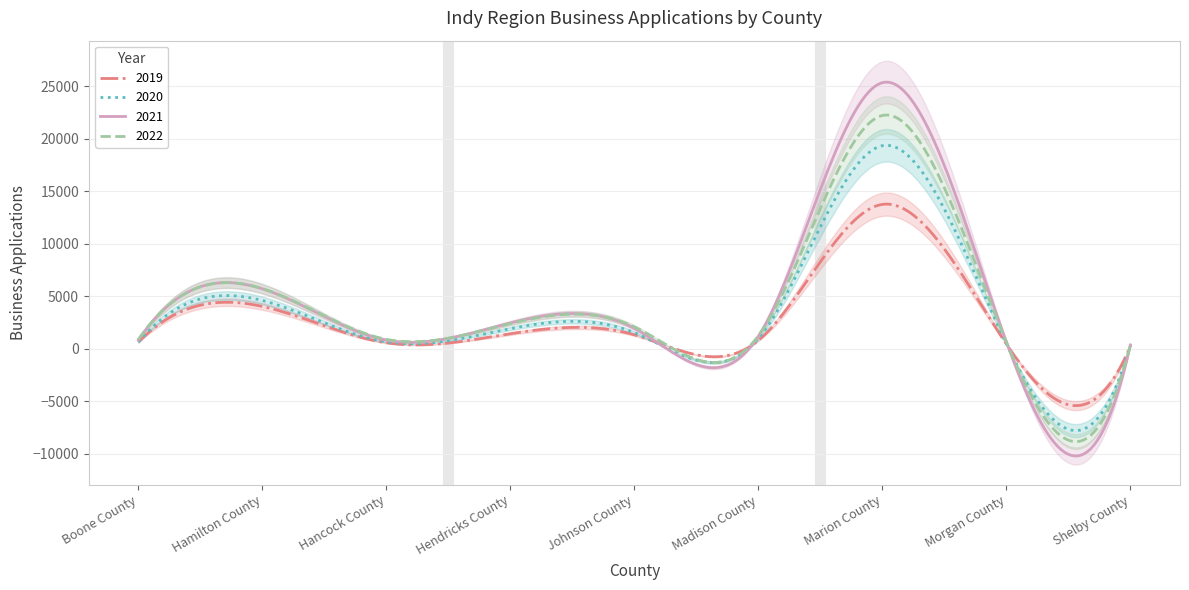

Is it true that 2019 equals 804 at Madison County?

True